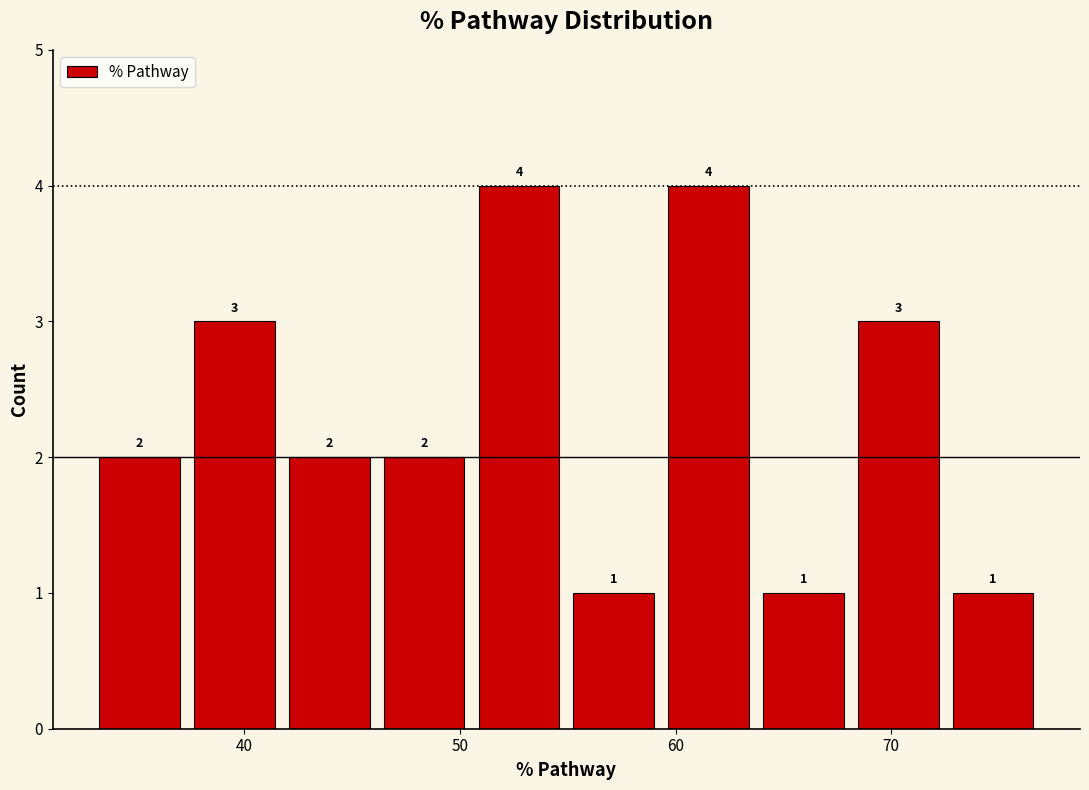

Reading left to right, transcribe this chart: for each bar, give the range it covers on the x-axis and its height. The bar edges are not printed on the chart, so give them approximately, as read against the axis.

33 to 37: 2
37 to 42: 3
42 to 46: 2
46 to 51: 2
51 to 55: 4
55 to 59: 1
59 to 64: 4
64 to 68: 1
68 to 73: 3
73 to 77: 1